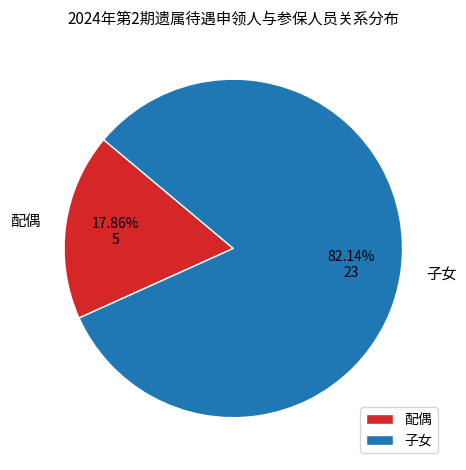

Combined, do 子女 and 配偶 account for over 50%?

Yes